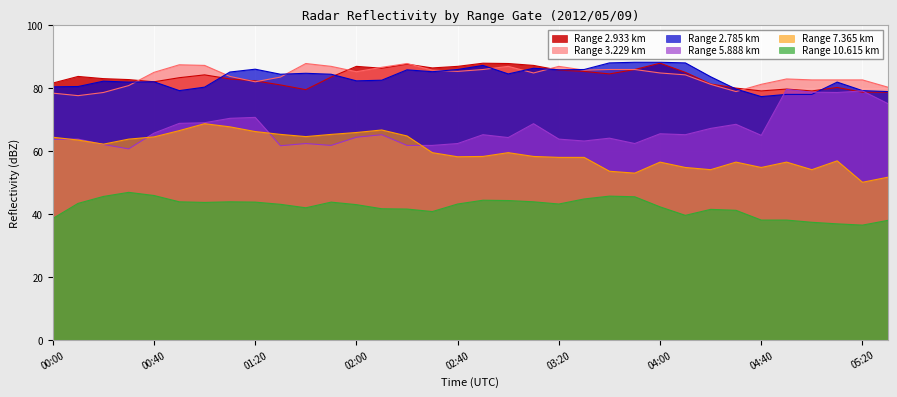

True or false: 2.785 and 2.933 cross at least once.

True